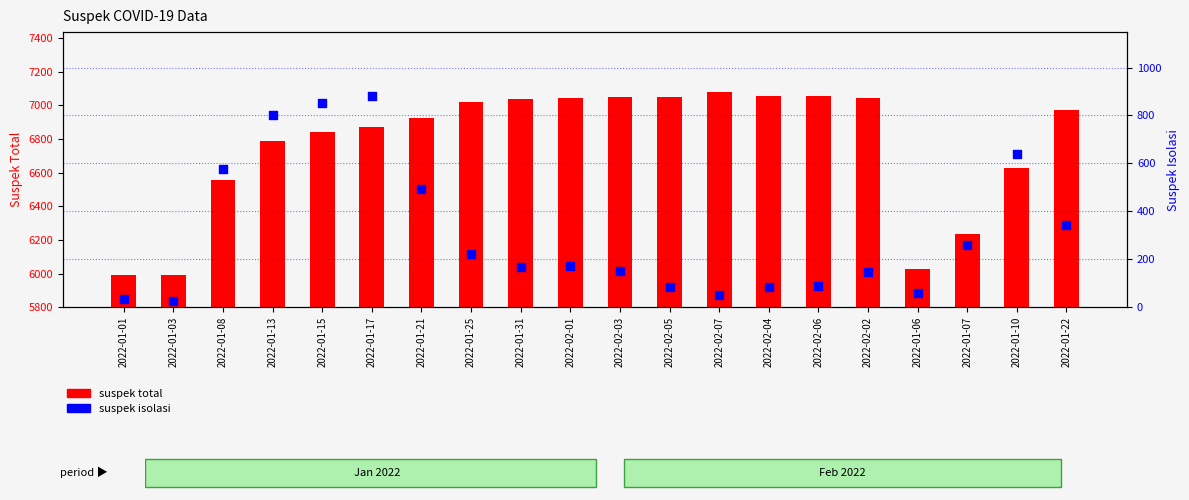

Which series reaches the minimum Y coordinate?

suspek isolasi